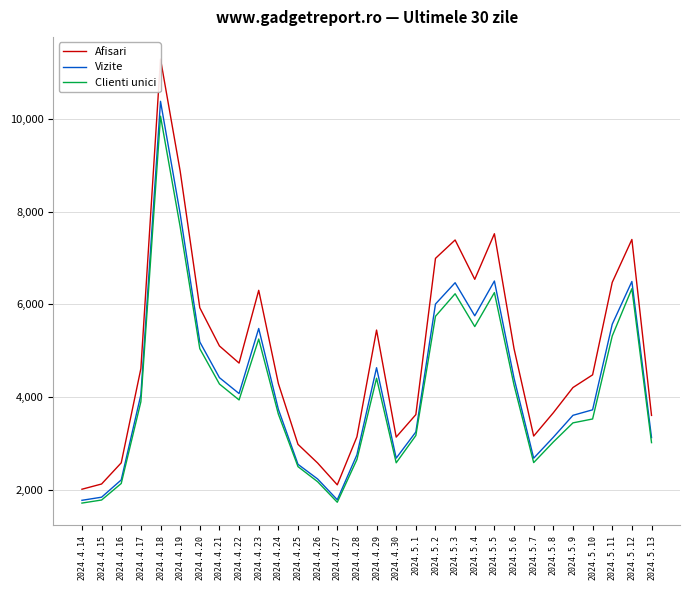

What is the minimum value for Clienti unici?

1709